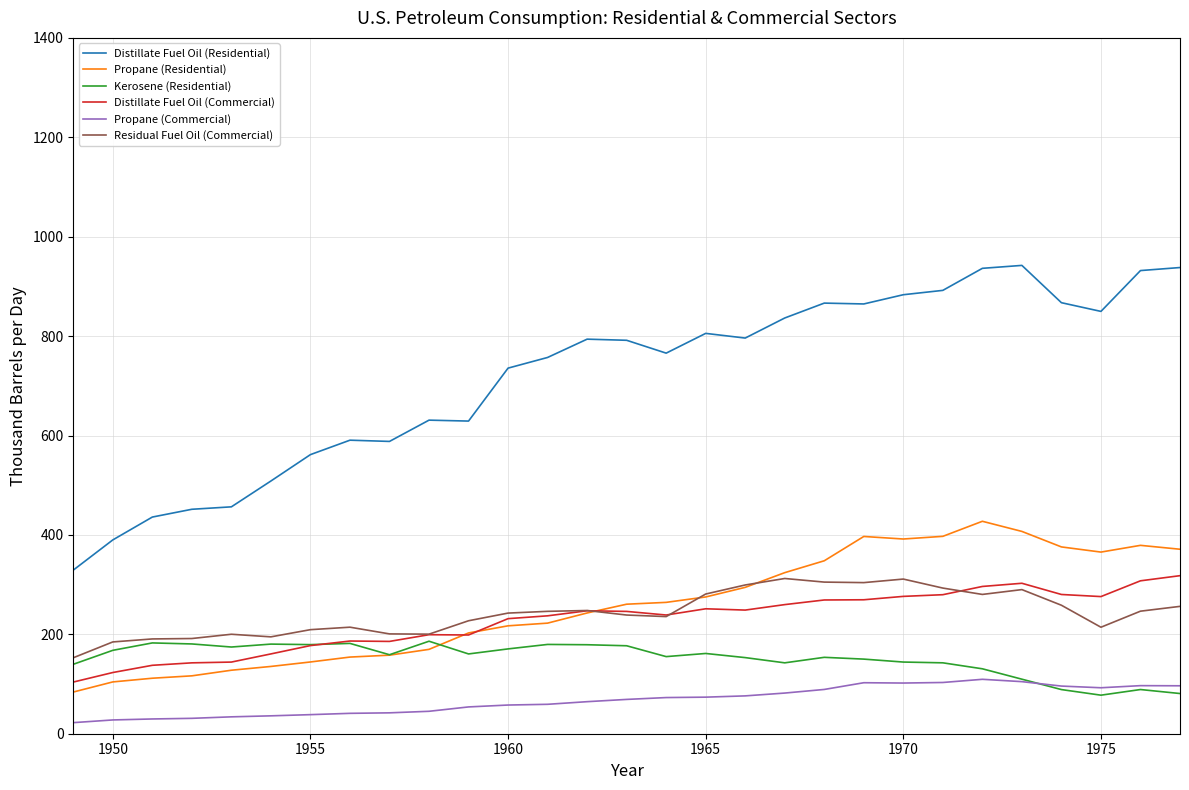

What is the maximum value for Distillate Fuel Oil (Commercial)?

318.0